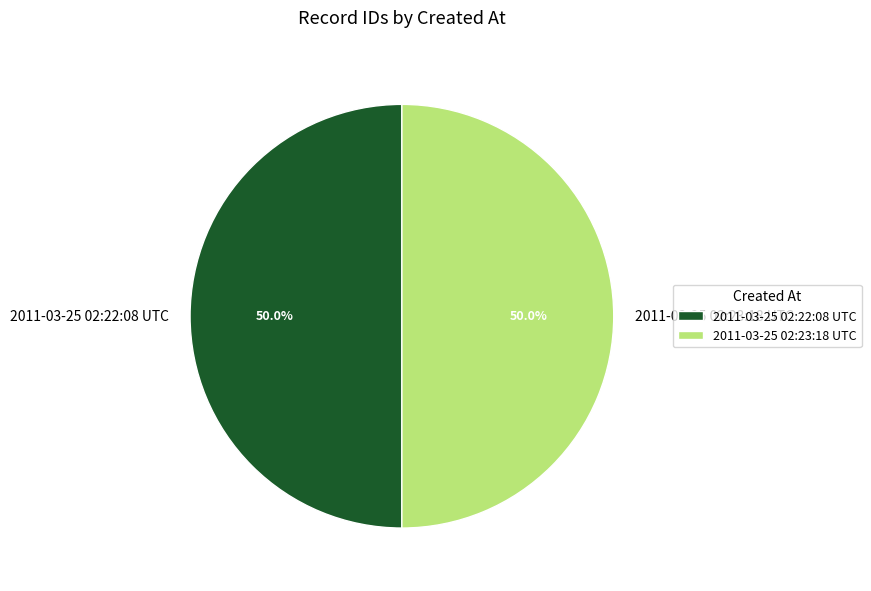

Approximately how many times larger is the value at 2011-03-25 02:23:18 UTC compared to 2011-03-25 02:22:08 UTC?

1.0